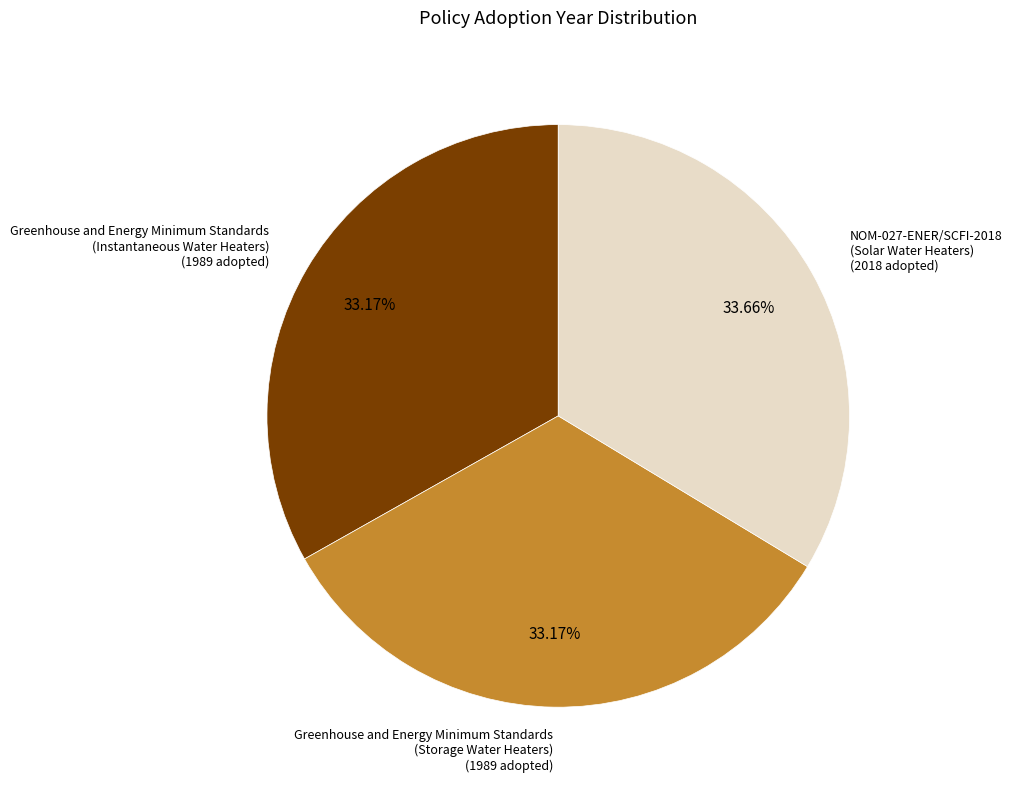

Is the sum of Greenhouse and Energy Minimum Standards (Storage Water Heaters) and NOM-027-ENER/SCFI-2018 (Solar Water Heaters) greater than half?

Yes